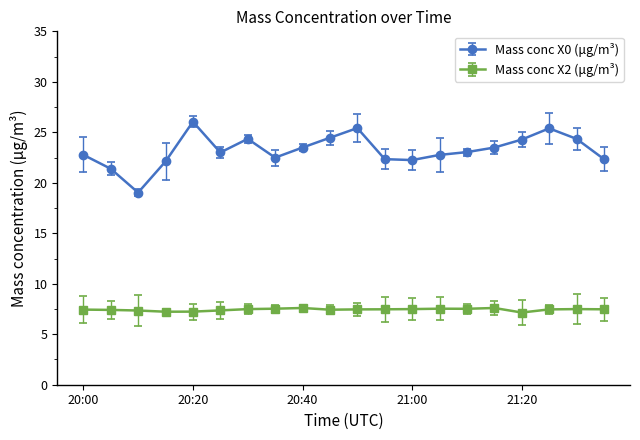

How many interior local peaks does the Mass conc X0 (μg/m³) series have?

4